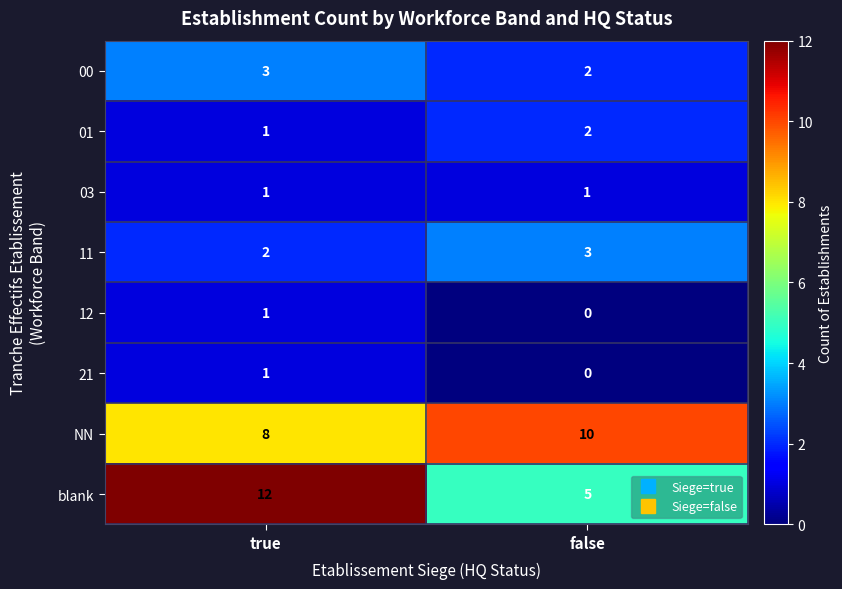

List the labels in order of 21 value, smallest first.

false, true